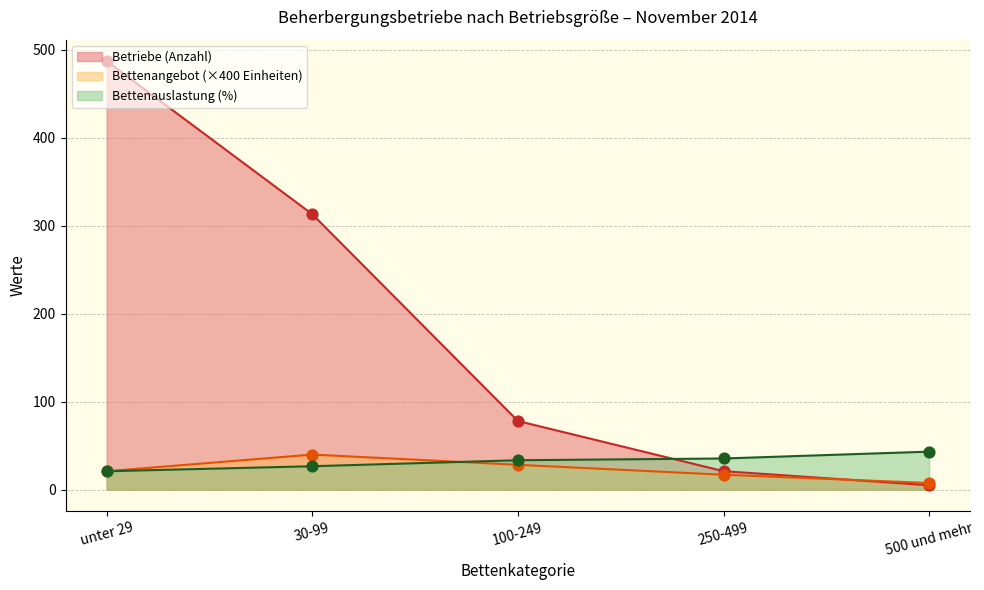

Which series has the largest total across all categories?

Betriebe (Anzahl)